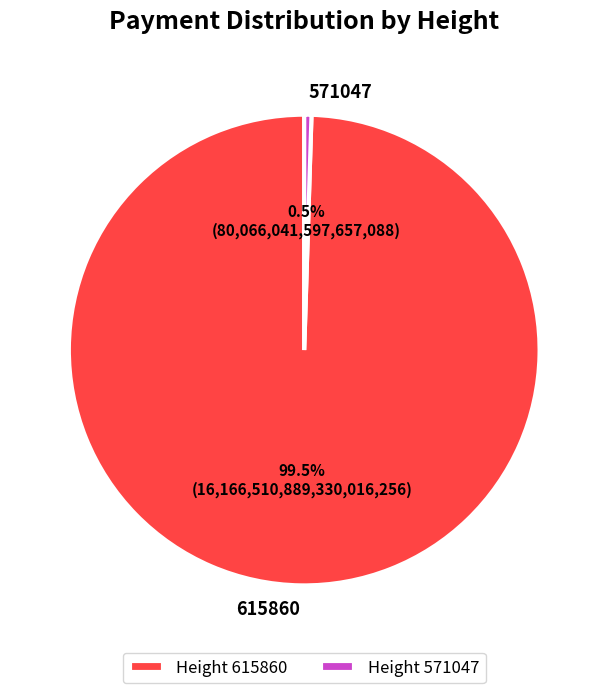

How many segments does this pie chart have?

2